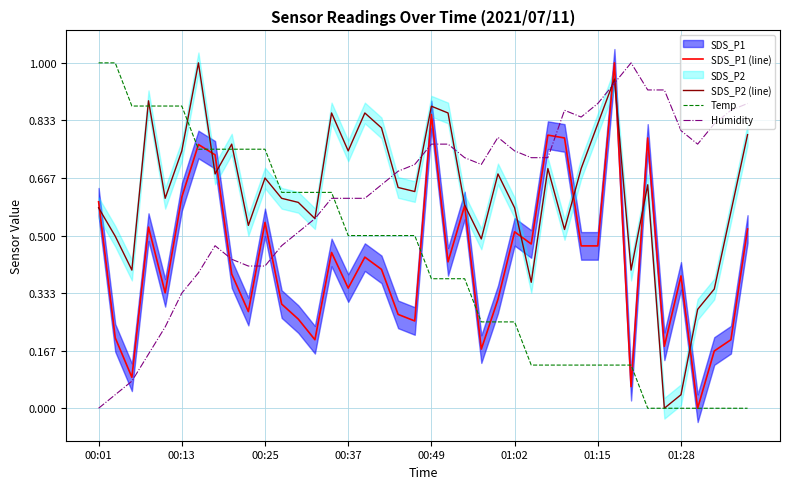

What is the value of the Temp point at the 15th from the left?

0.6